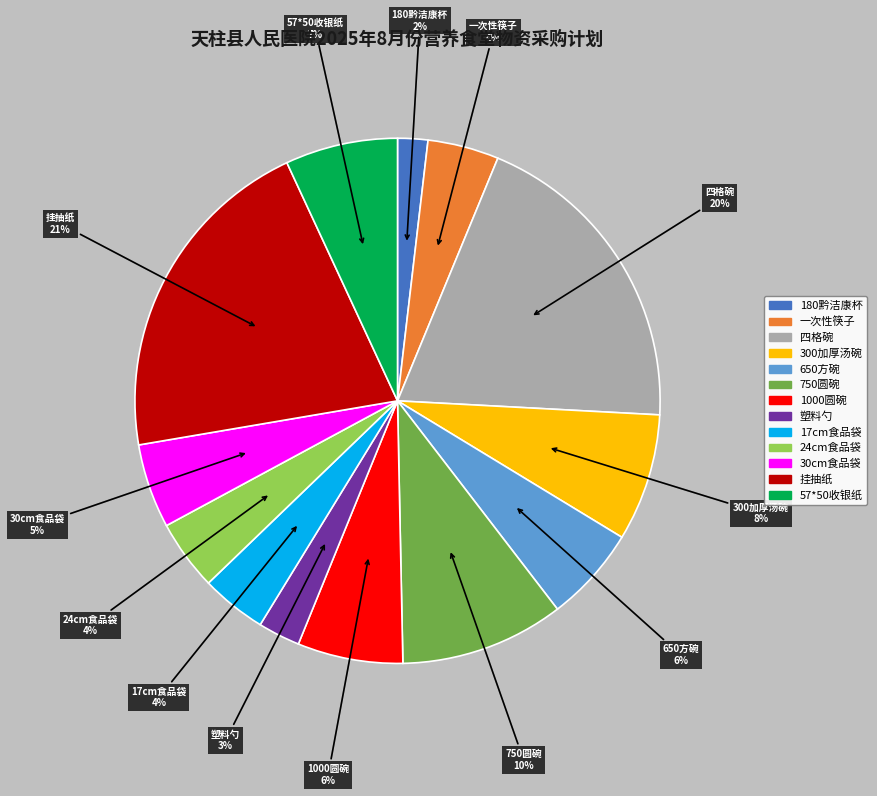

To the nearest percent, what is the combined percentage of 四格碗 and 57*50收银纸?

27%